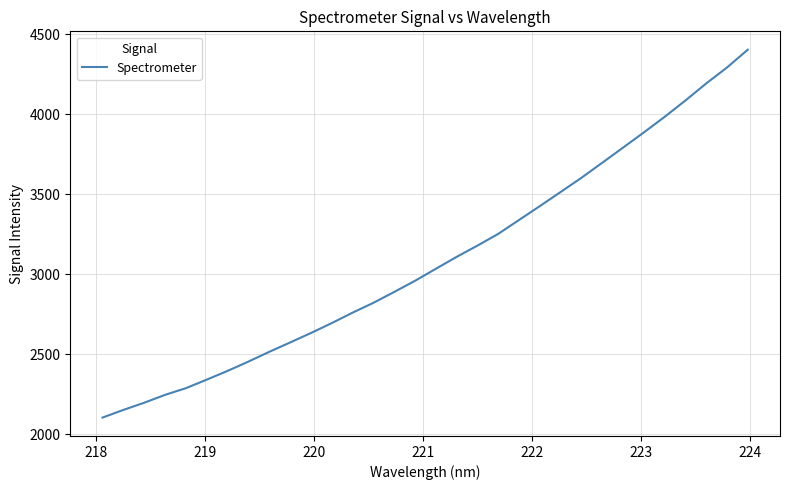

What is the greatest value displayed?

4403.4